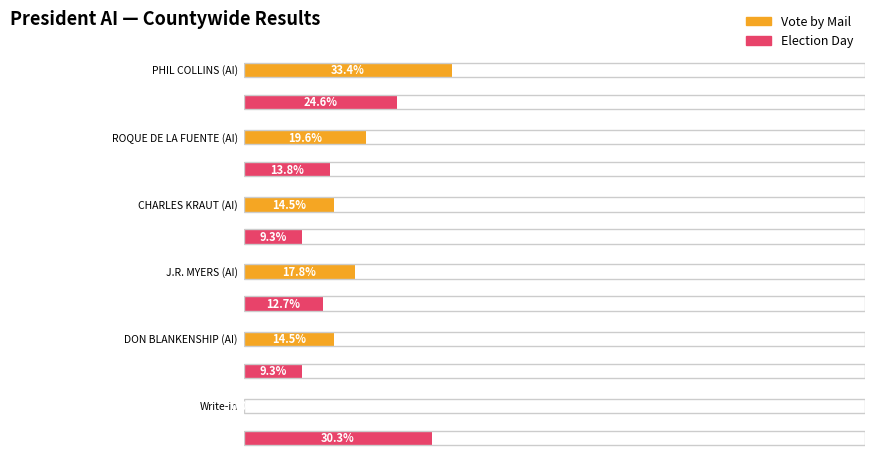

Is it true that Vote by Mail equals 43 at ROQUE DE LA FUENTE (AI)?

False